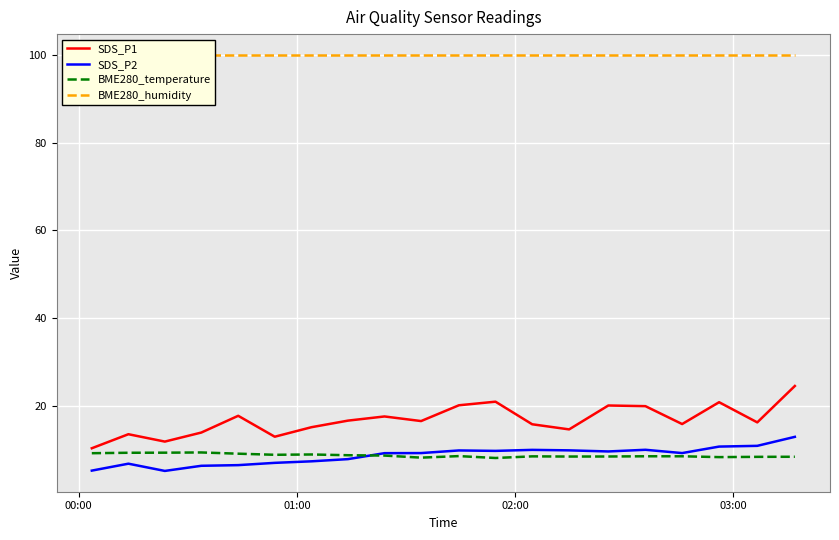

What is the highest value of the BME280_temperature series?

9.3